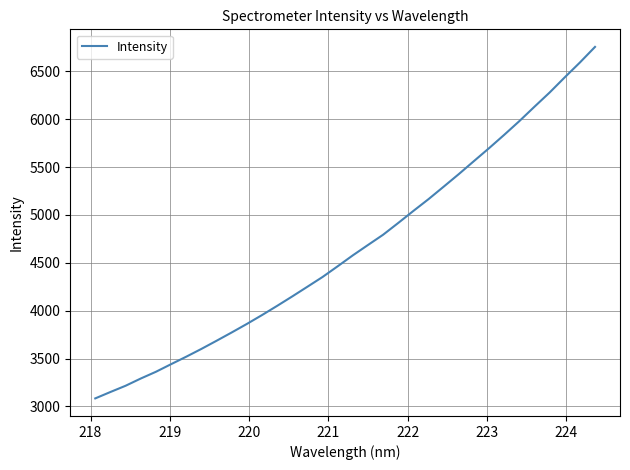

How many series are shown in this chart?

1